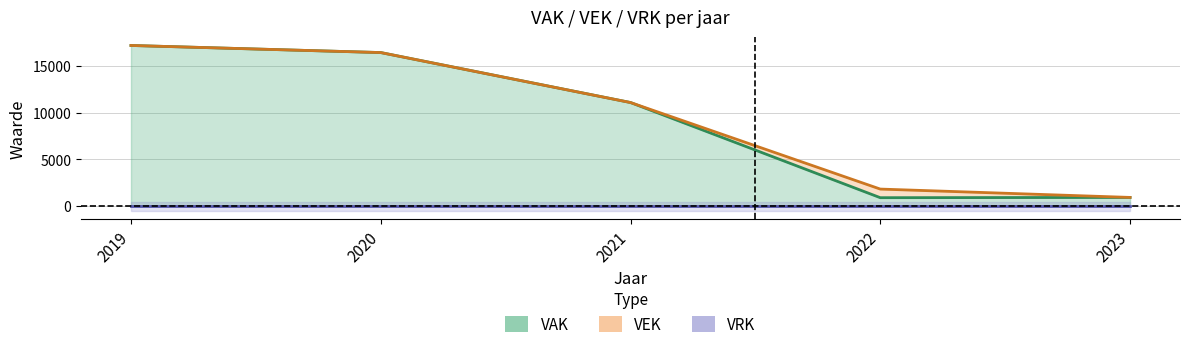

True or false: VAK and VEK cross at least once.

False